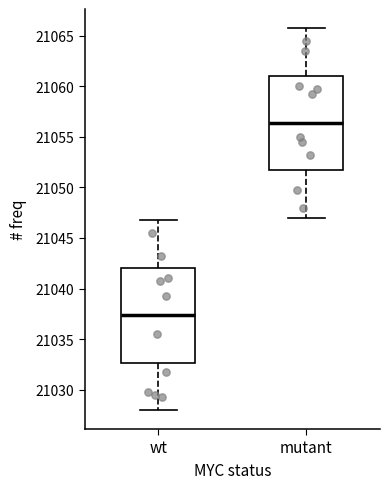

Which box's median line is the highest?

mutant